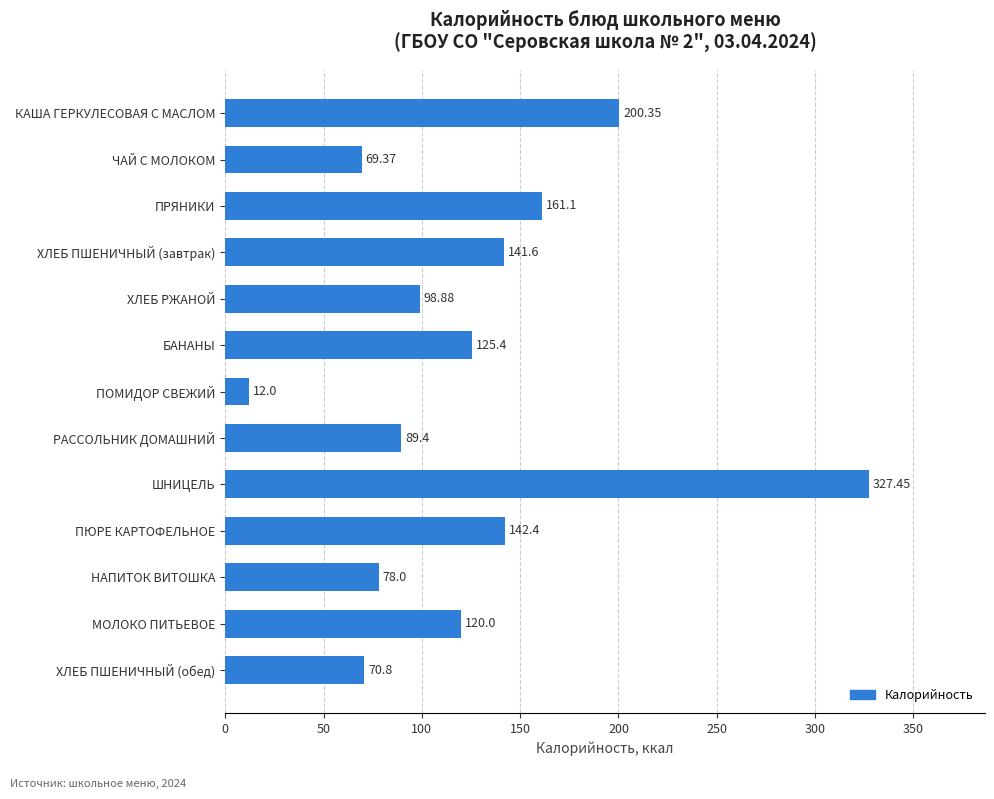

Which label corresponds to the smallest value in the chart?

ПОМИДОР СВЕЖИЙ